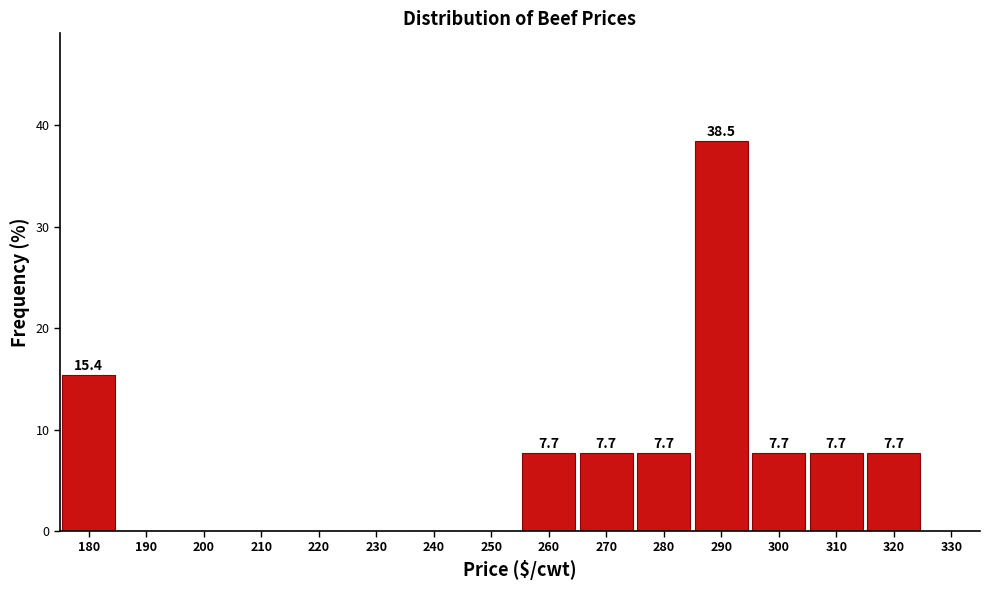

Reading right to left, list all the values displayed in this chart.

330=0.0	320=7.7	310=7.7	300=7.7	290=38.5	280=7.7	270=7.7	260=7.7	250=0.0	240=0.0	230=0.0	220=0.0	210=0.0	200=0.0	190=0.0	180=15.4